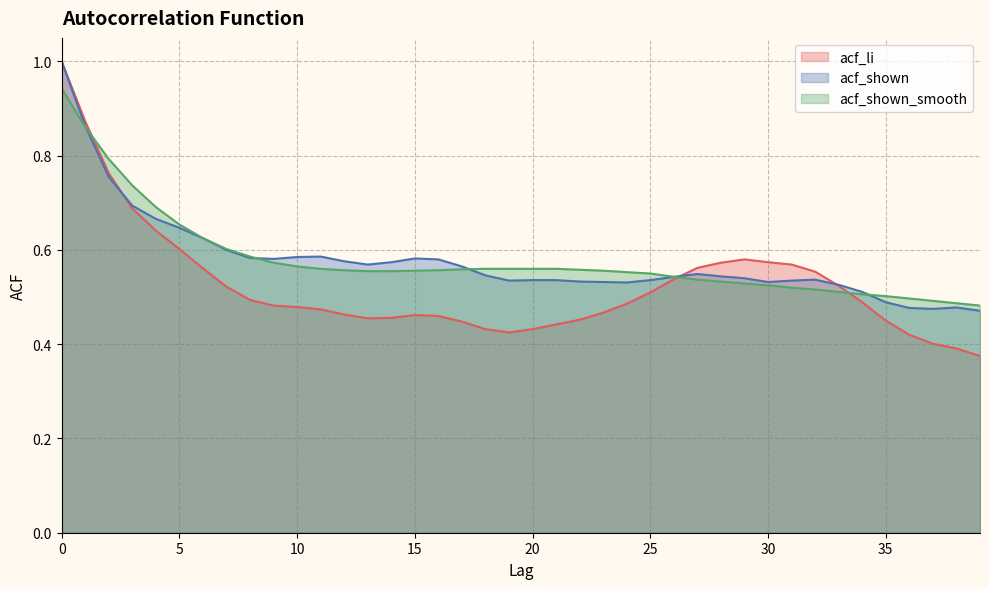

What is the difference between the acf_li values at 12 and 27?

0.1